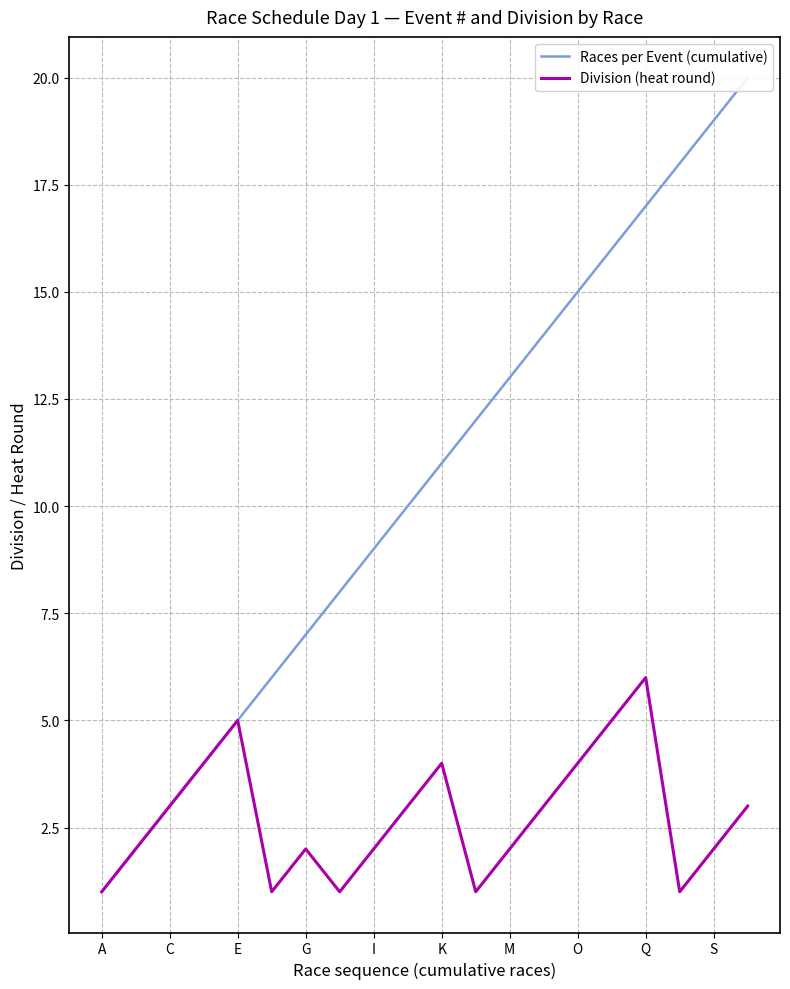

The value of Division (heat round) at E is 2. True or false?

False